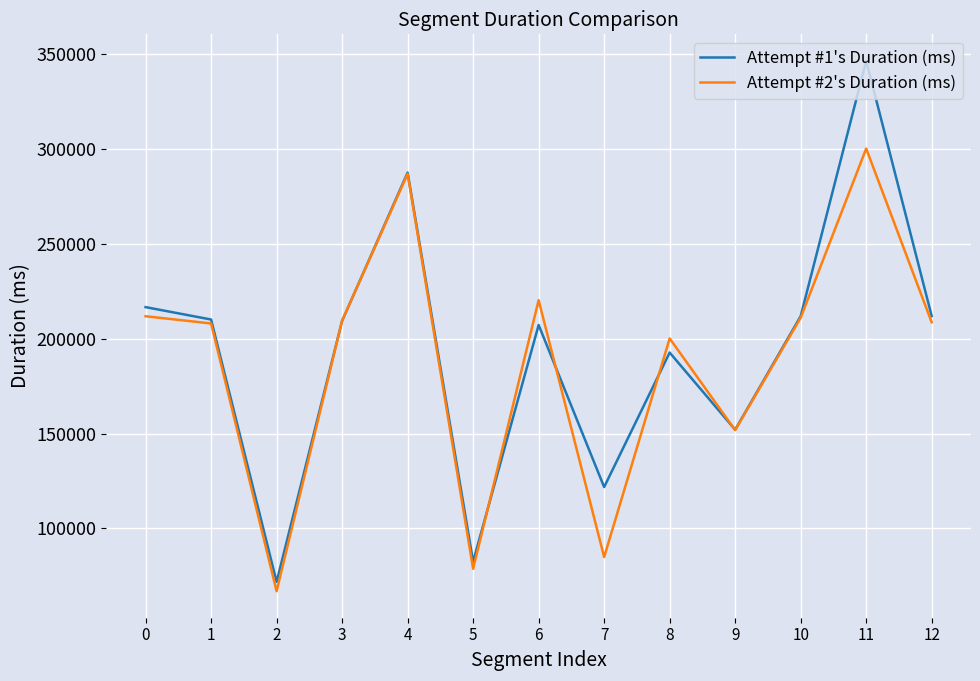

The value of Attempt #2's Duration (ms) at 11 is 300107. True or false?

True